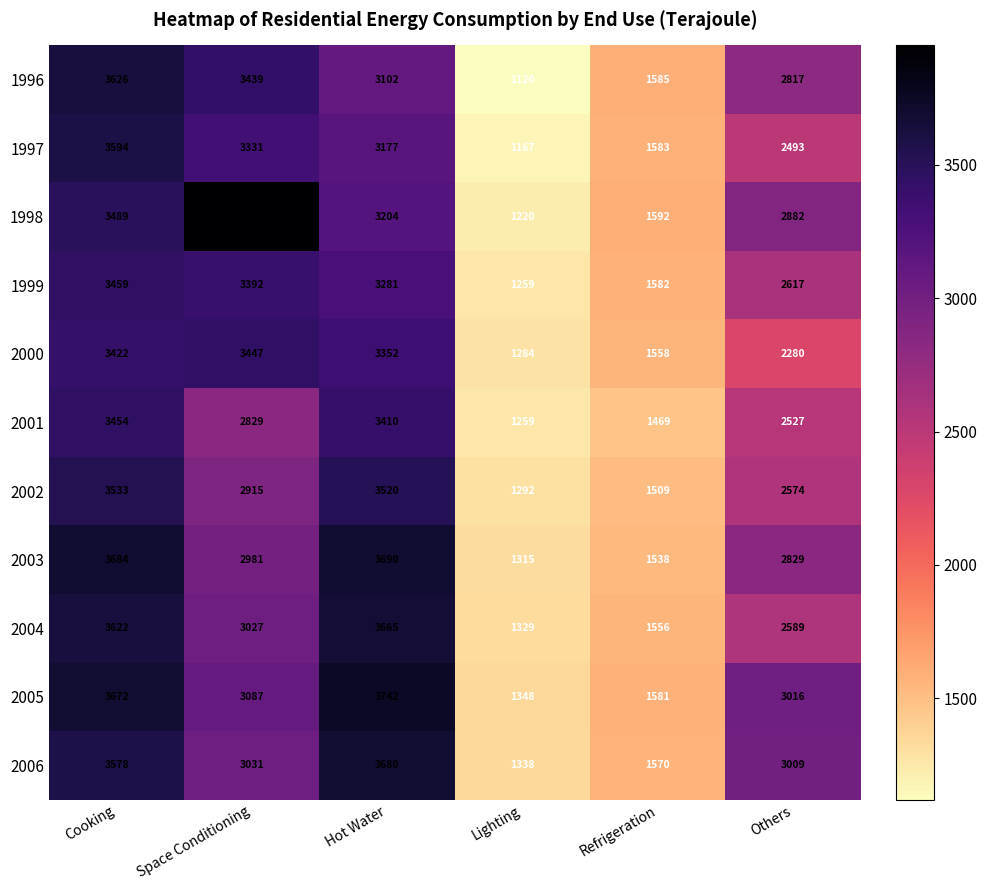

What is the sum of the 2001 values at Refrigeration and Hot Water?

4879